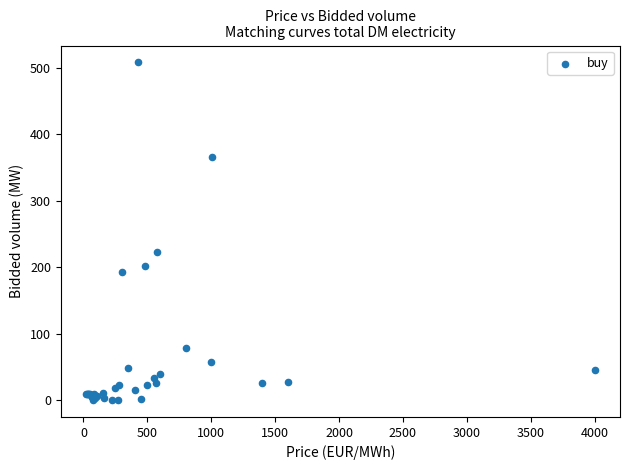

What Y value in the scatter plot is closest to 254?

222.9